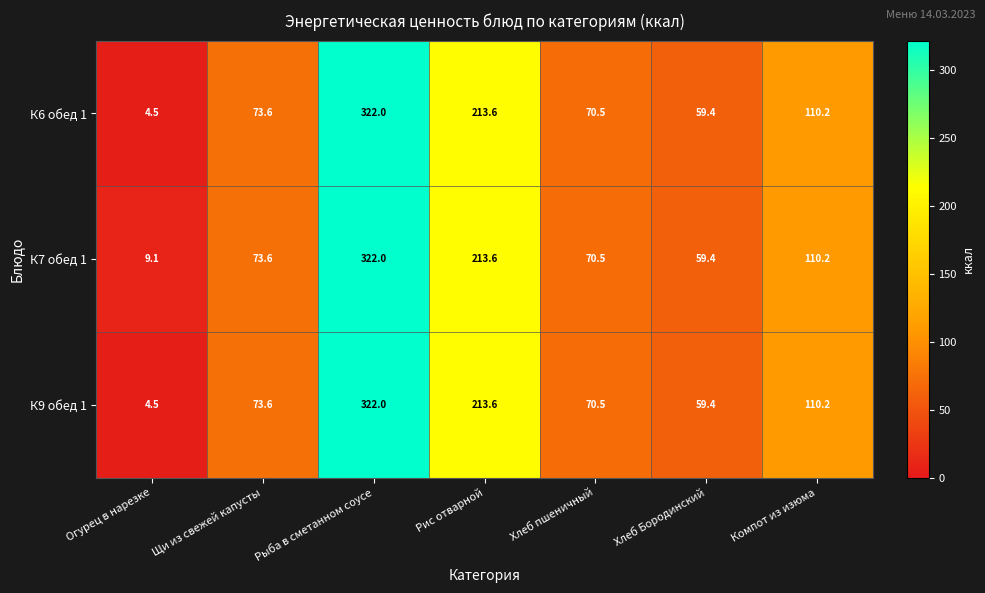

At which category does the chart reach its peak across all series?

Рыба в сметанном соусе